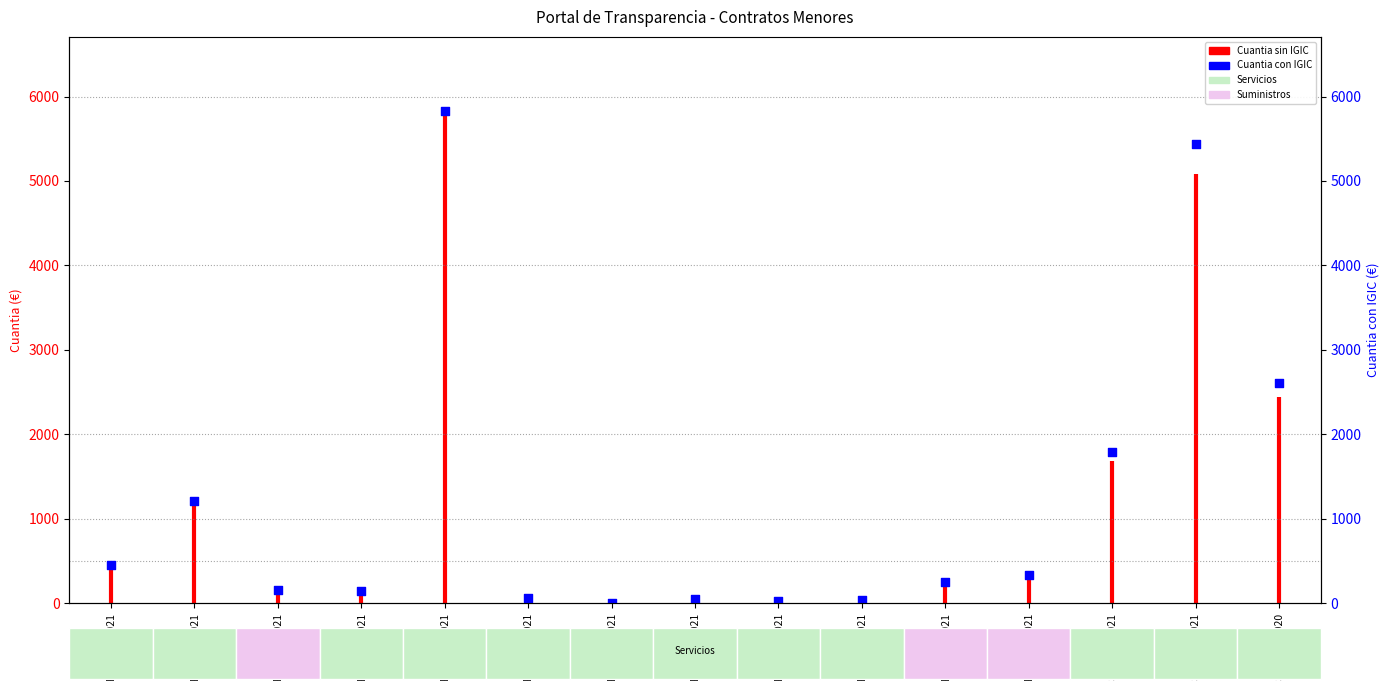

Between FD-0005/2021 and SC-1066/2020, which is larger?

SC-1066/2020